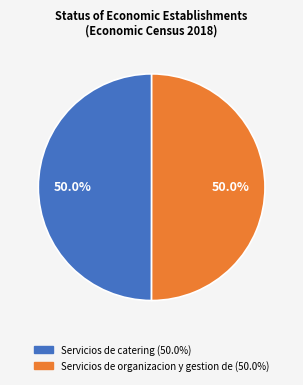

Approximately how many times larger is the value at Servicios de catering compared to Servicios de organizacion y gestion de?

1.0